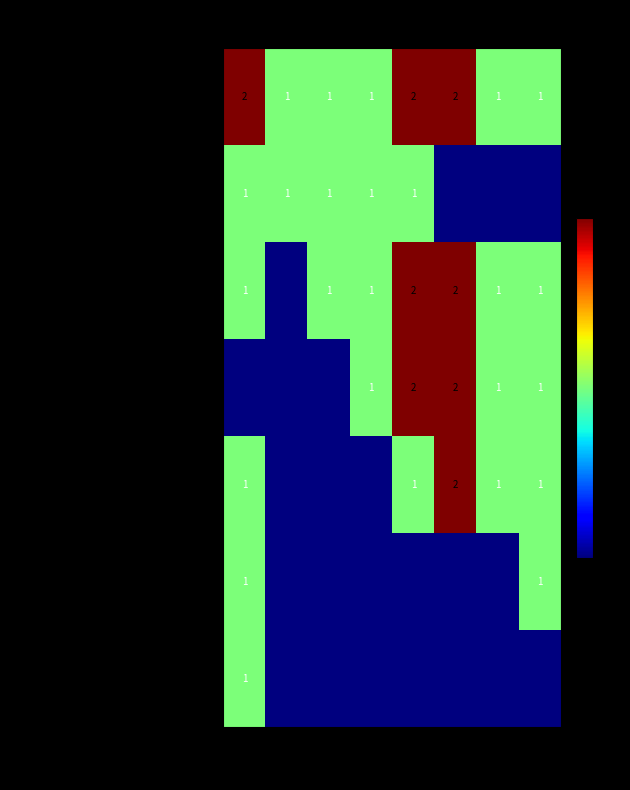

Between 2015 and 2016, which is larger?

2015